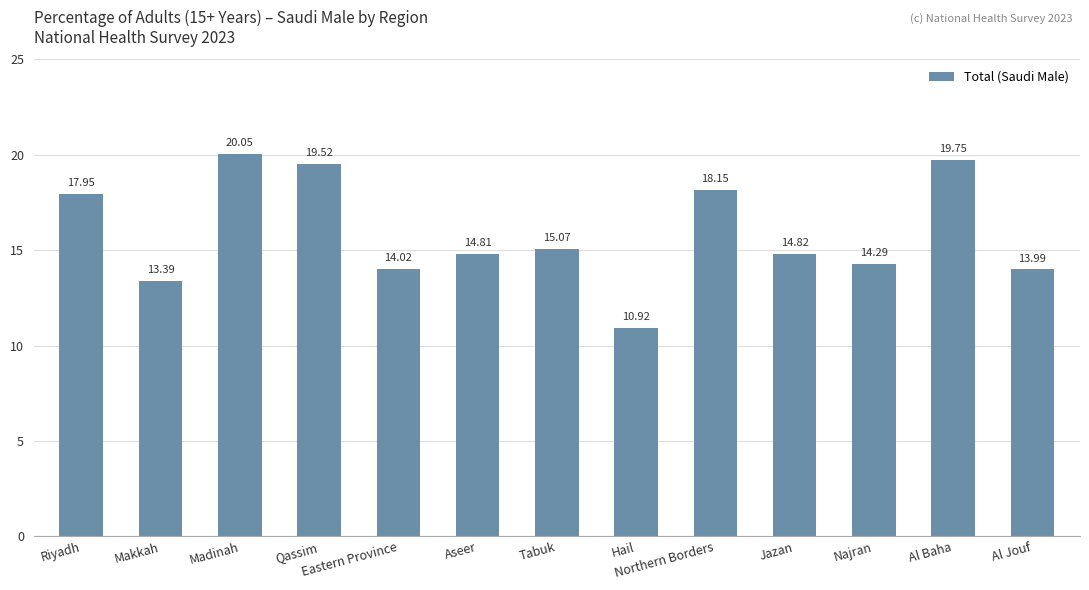

Rank the categories by value from lowest to highest.

Hail, Makkah, Al Jouf, Eastern Province, Najran, Aseer, Jazan, Tabuk, Riyadh, Northern Borders, Qassim, Al Baha, Madinah